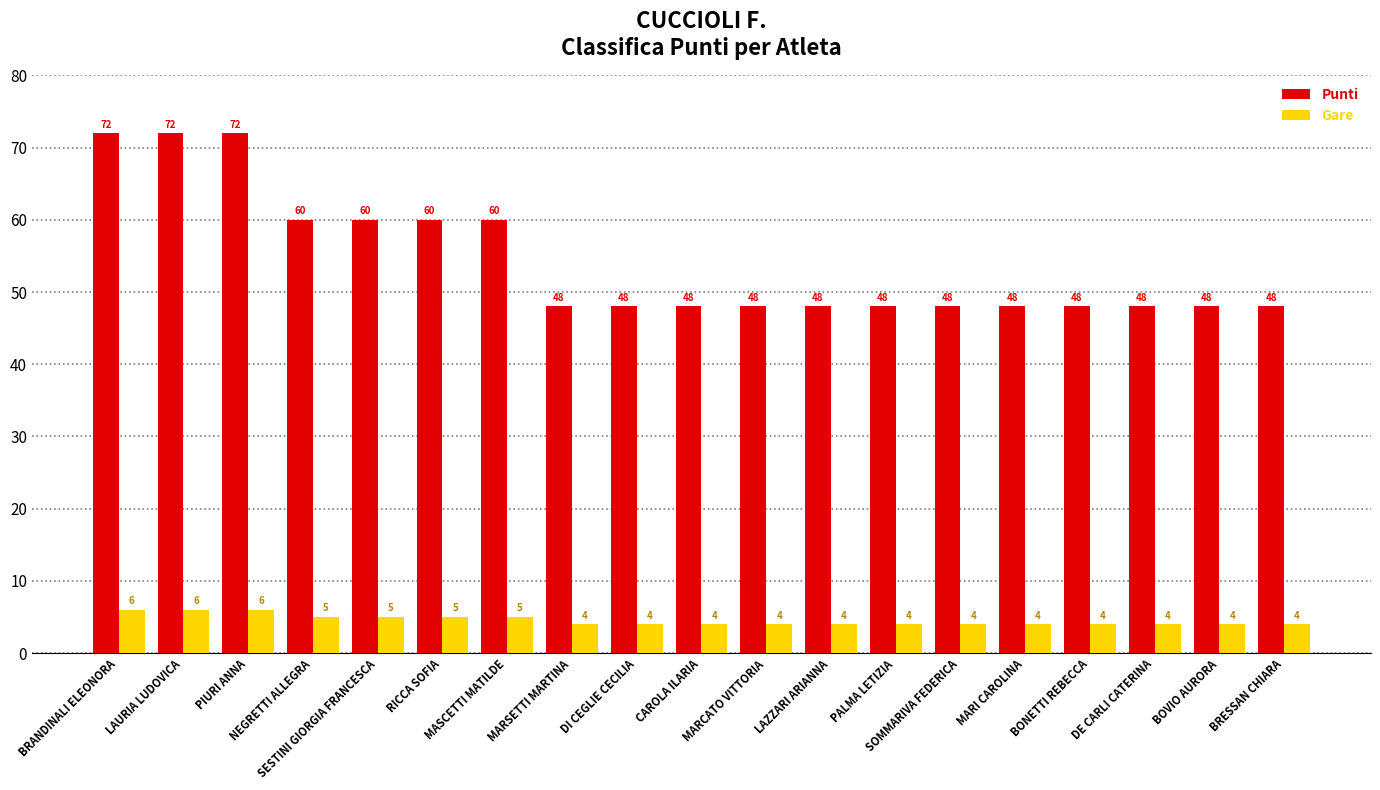

Reading left to right, transcribe all the data shown in this chart.

Punti: BRANDINALI ELEONORA=72	LAURIA LUDOVICA=72	PIURI ANNA=72	NEGRETTI ALLEGRA=60	SESTINI GIORGIA FRANCESCA=60	RICCA SOFIA=60	MASCETTI MATILDE=60	MARSETTI MARTINA=48	DI CEGLIE CECILIA=48	CAROLA ILARIA=48	MARCATO VITTORIA=48	LAZZARI ARIANNA=48	PALMA LETIZIA=48	SOMMARIVA FEDERICA=48	MARI CAROLINA=48	BONETTI REBECCA=48	DE CARLI CATERINA=48	BOVIO AURORA=48	BRESSAN CHIARA=48
Gare: BRANDINALI ELEONORA=6	LAURIA LUDOVICA=6	PIURI ANNA=6	NEGRETTI ALLEGRA=5	SESTINI GIORGIA FRANCESCA=5	RICCA SOFIA=5	MASCETTI MATILDE=5	MARSETTI MARTINA=4	DI CEGLIE CECILIA=4	CAROLA ILARIA=4	MARCATO VITTORIA=4	LAZZARI ARIANNA=4	PALMA LETIZIA=4	SOMMARIVA FEDERICA=4	MARI CAROLINA=4	BONETTI REBECCA=4	DE CARLI CATERINA=4	BOVIO AURORA=4	BRESSAN CHIARA=4